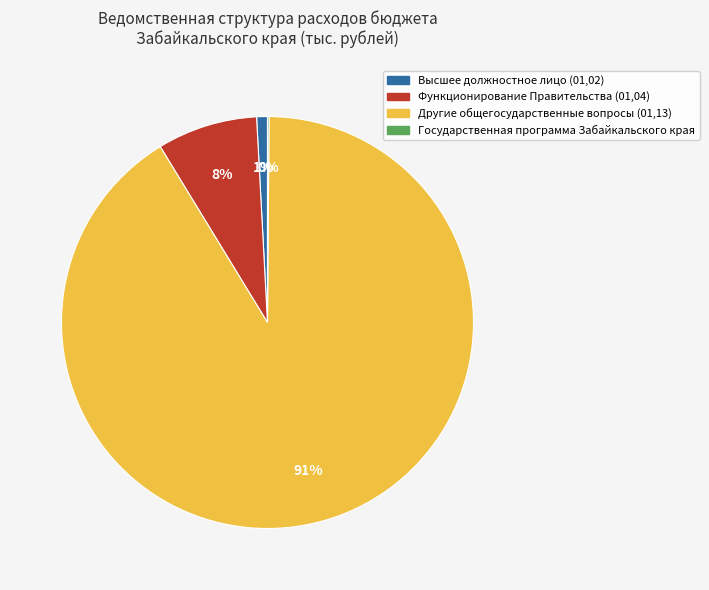

Between Другие общегосударственные вопросы (01,13) and Высшее должностное лицо (01,02), which is larger?

Другие общегосударственные вопросы (01,13)